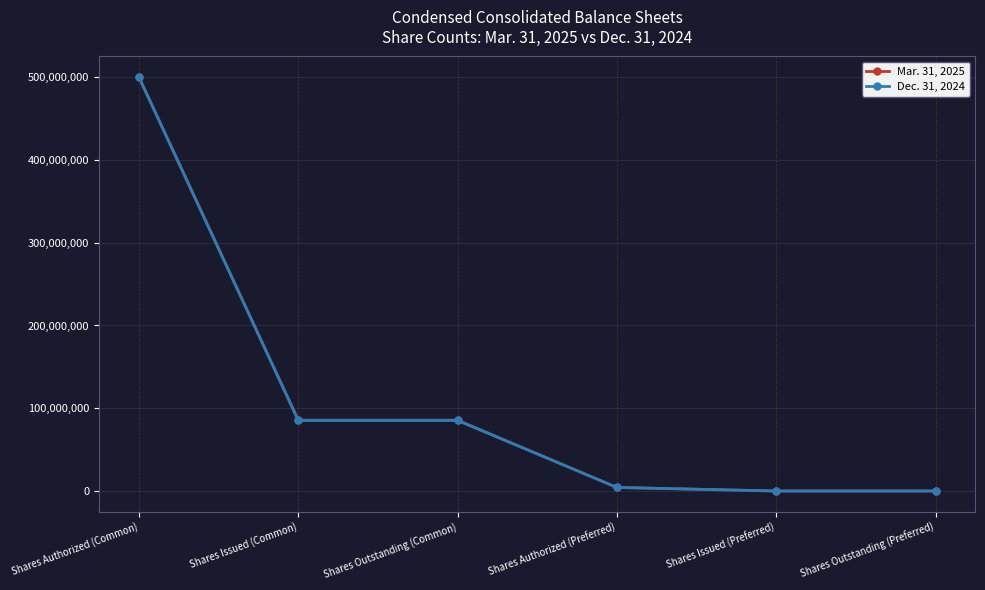

Reading right to left, list all the values displayed in this chart.

Mar. 31, 2025: 4676	4676	4300000	85647618	85647618	500000000
Dec. 31, 2024: 4676	4676	4300000	85215136	85215136	500000000